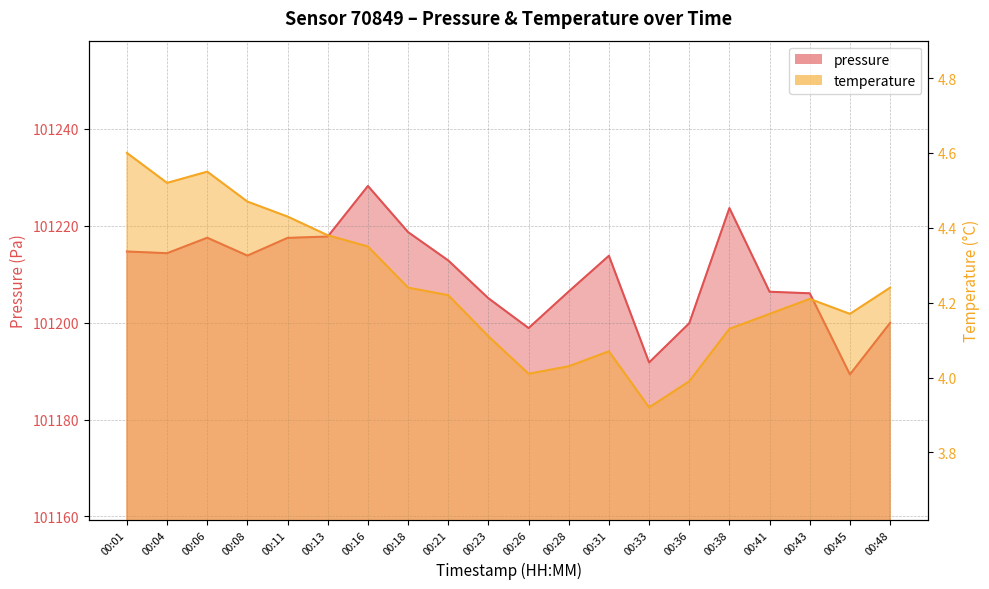

At which label is temperature closest to 4?

00:26